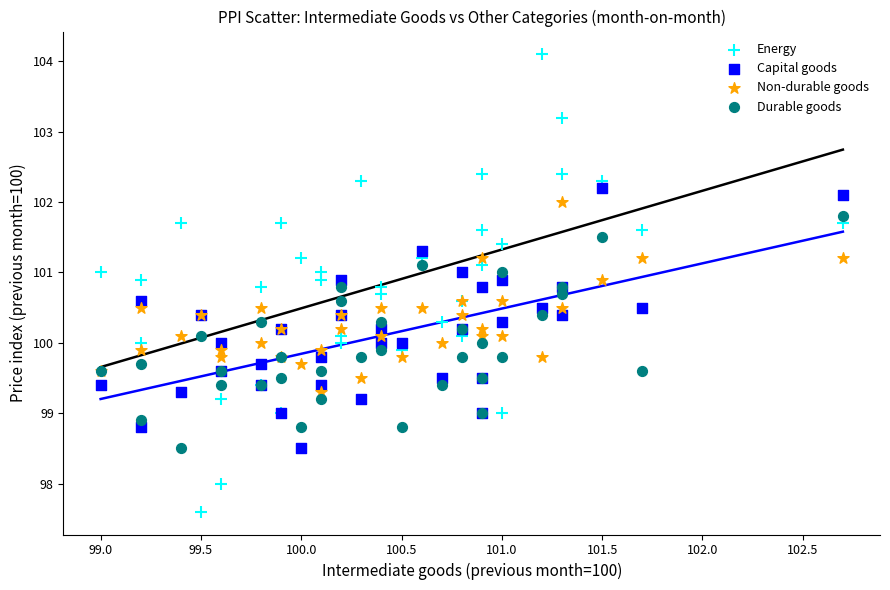

Which series contains the highest Y value?

Energy